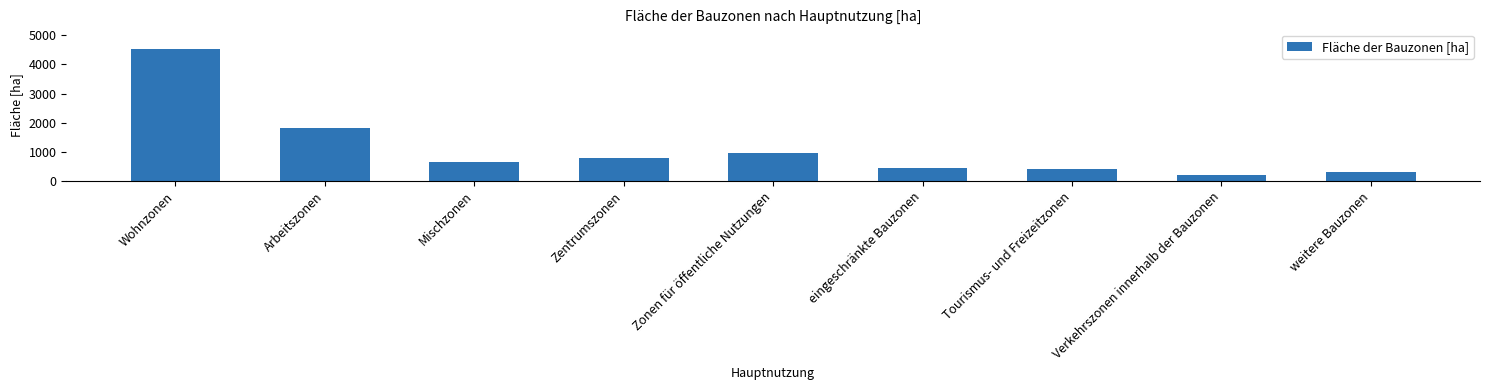

What is the label of the 9th bar from the right?

Wohnzonen